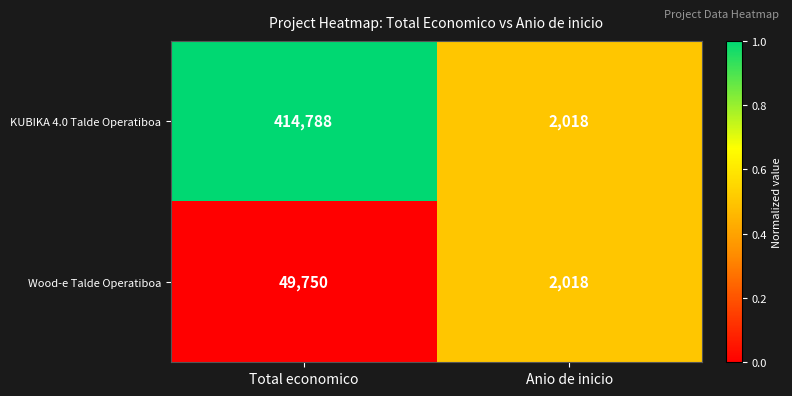

List the labels in order of Wood-e Talde Operatiboa value, largest first.

Total economico, Anio de inicio